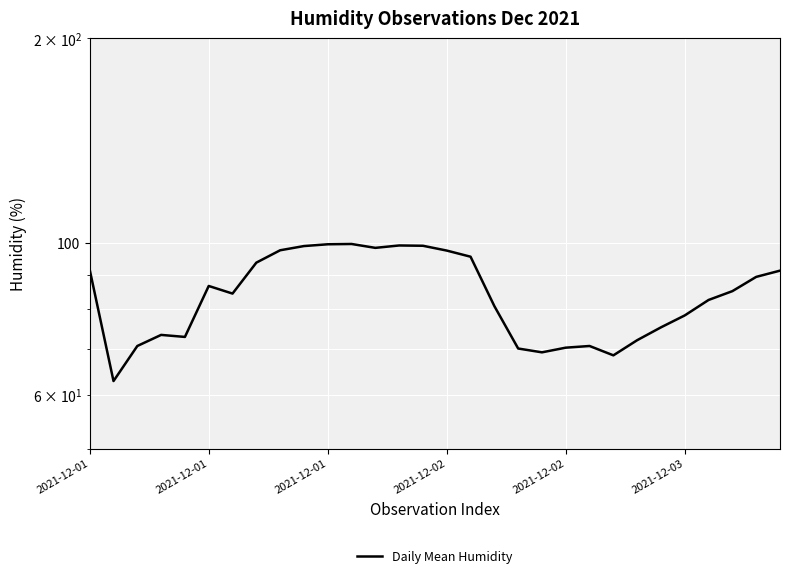

How many points are lower than both their immediate neighbors (excluding endpoints)?

6